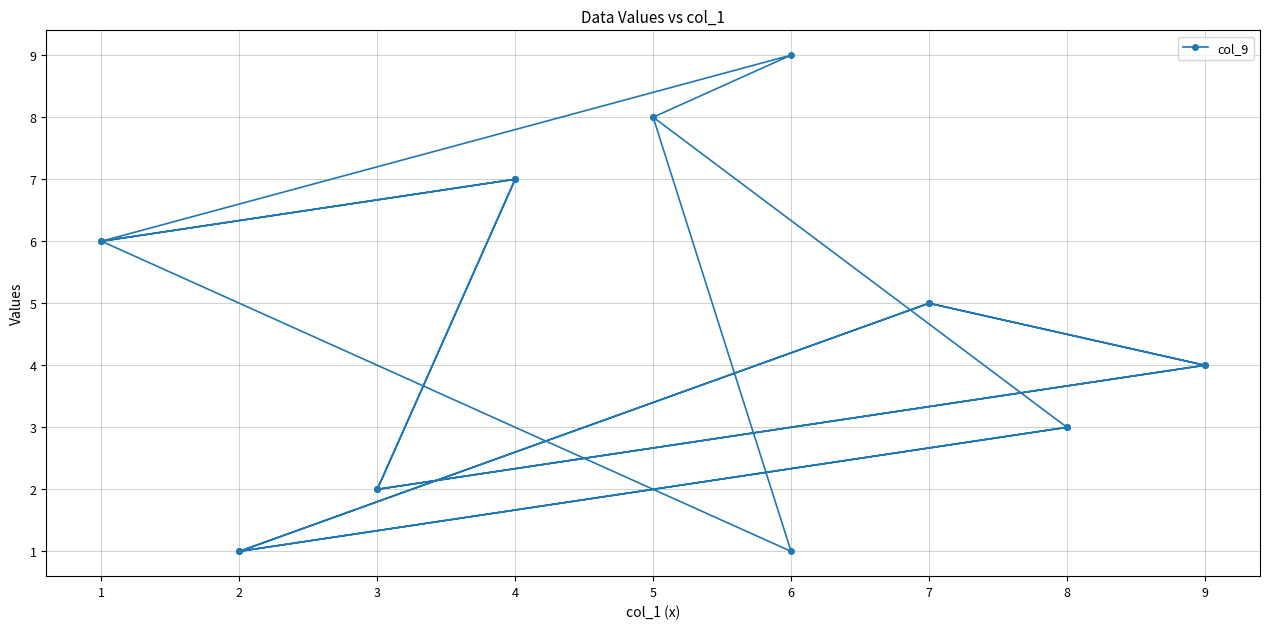

How many values are below 5?

9